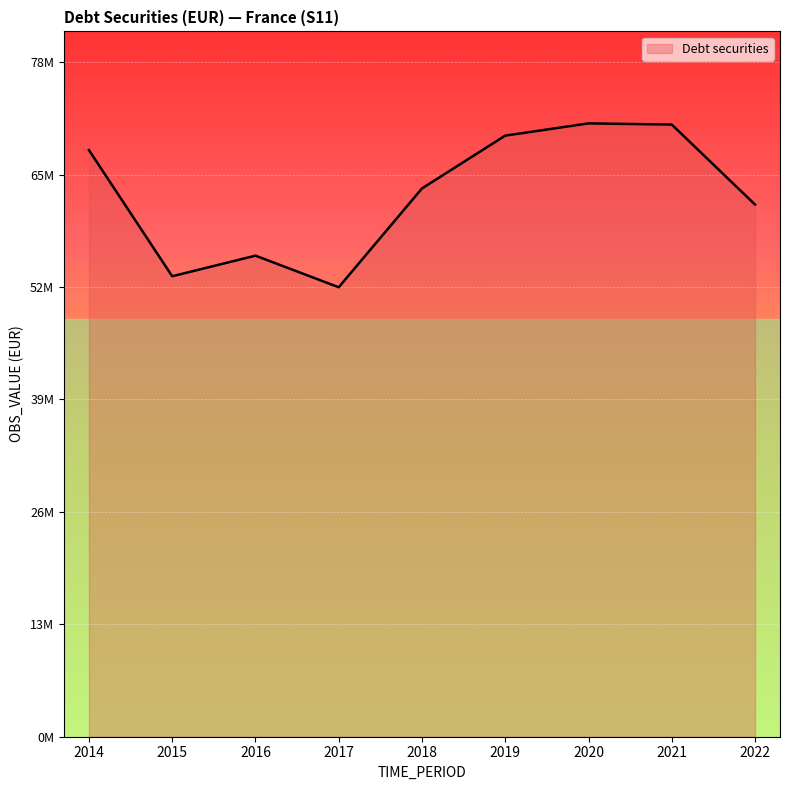

What is the ratio of the value at 2019 to the value at 2018?

1.1